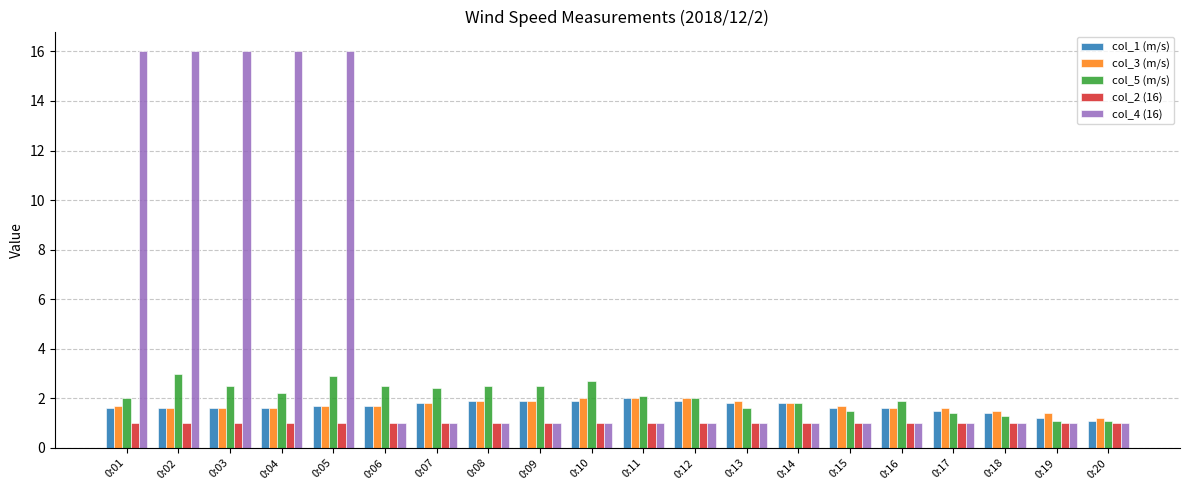

Is the value of col_2 (16) at 0:14 greater than the value of col_1 (m/s) at 0:05?

No